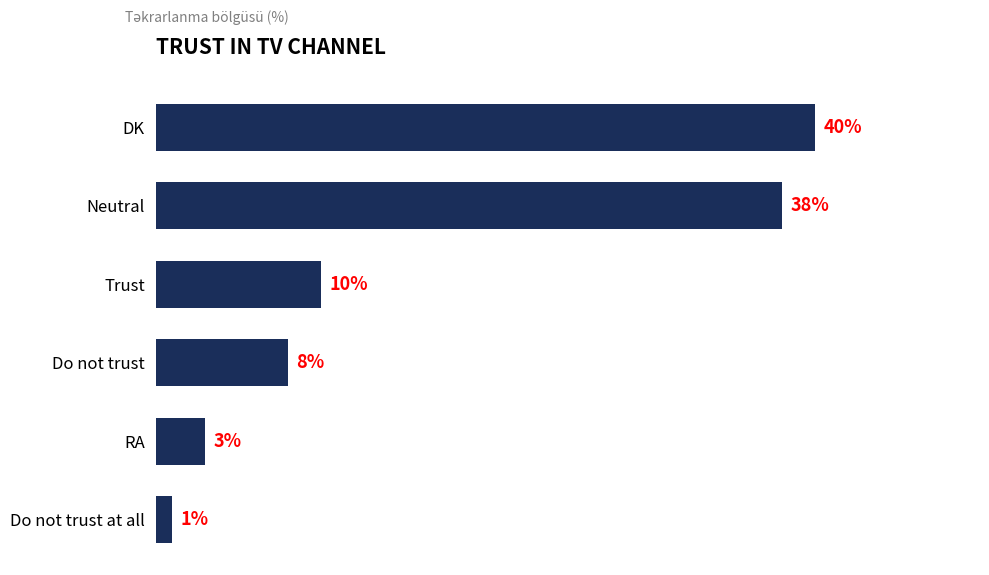

Between Trust and RA, which is larger?

Trust